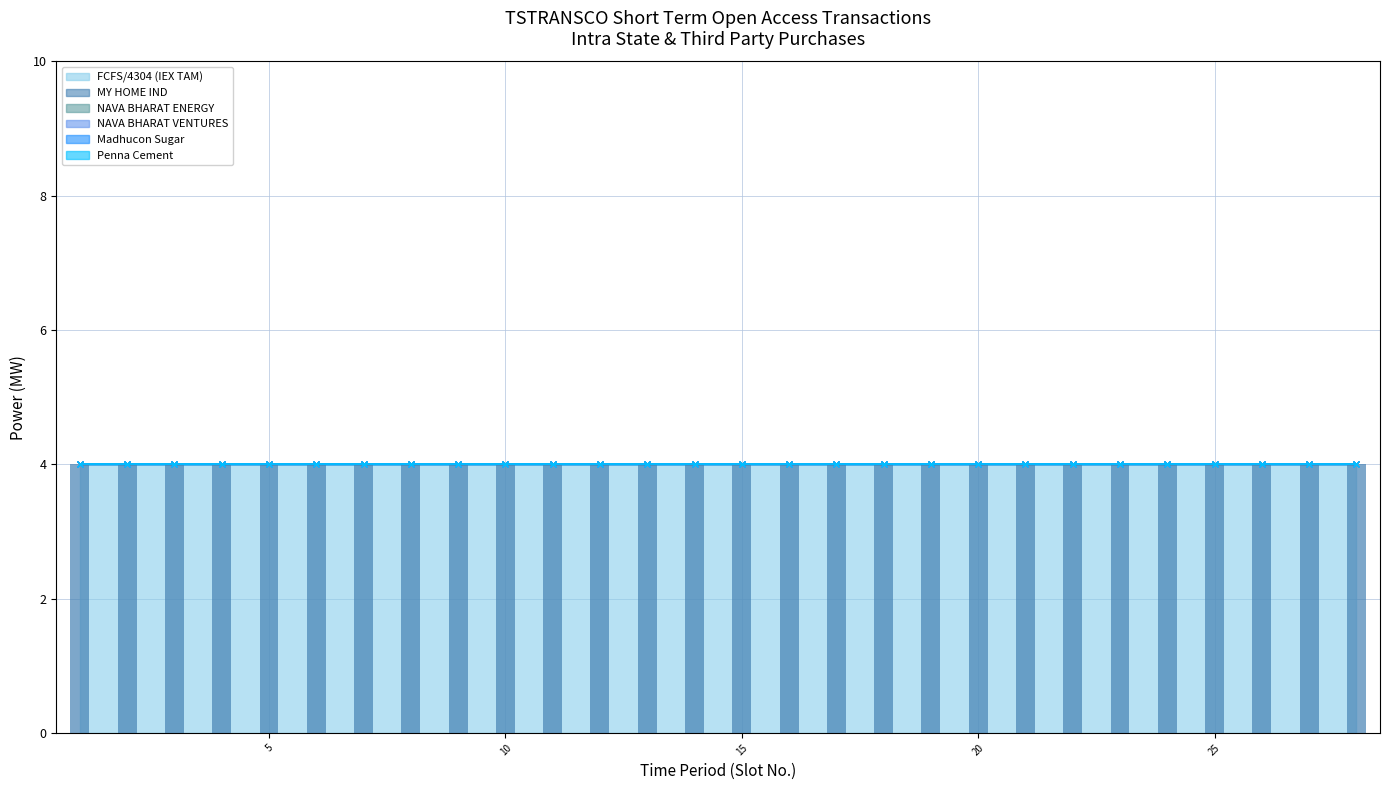

Which label corresponds to the largest value in the chart?

1